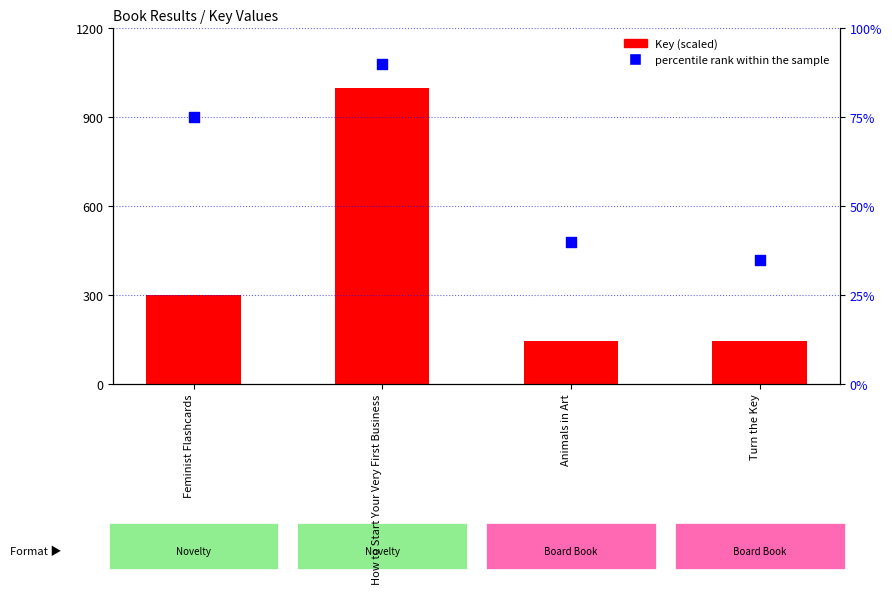

At which category is the sum across all series the highest?

How to Start Your Very First Business